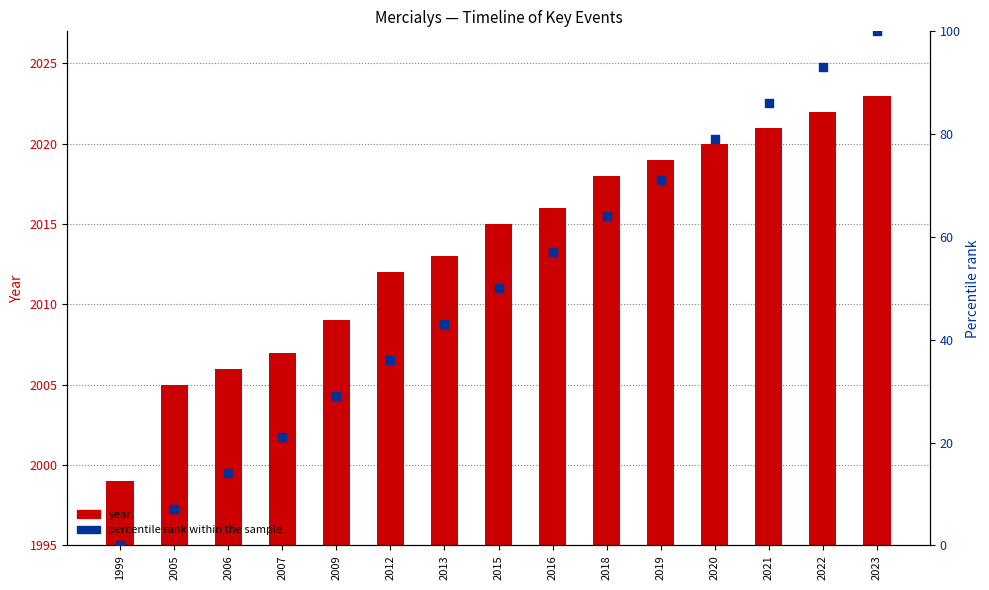

Which series has the largest Y range (max minus min)?

percentile rank within the sample